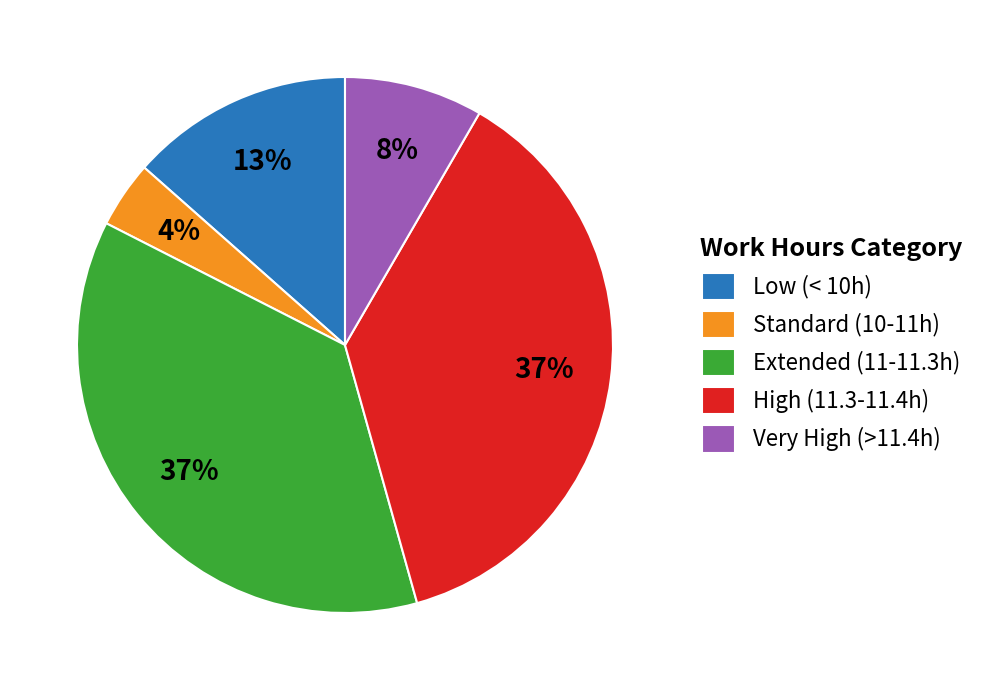

What percentage is the Standard (10-11h) slice, to the nearest percent?

4%